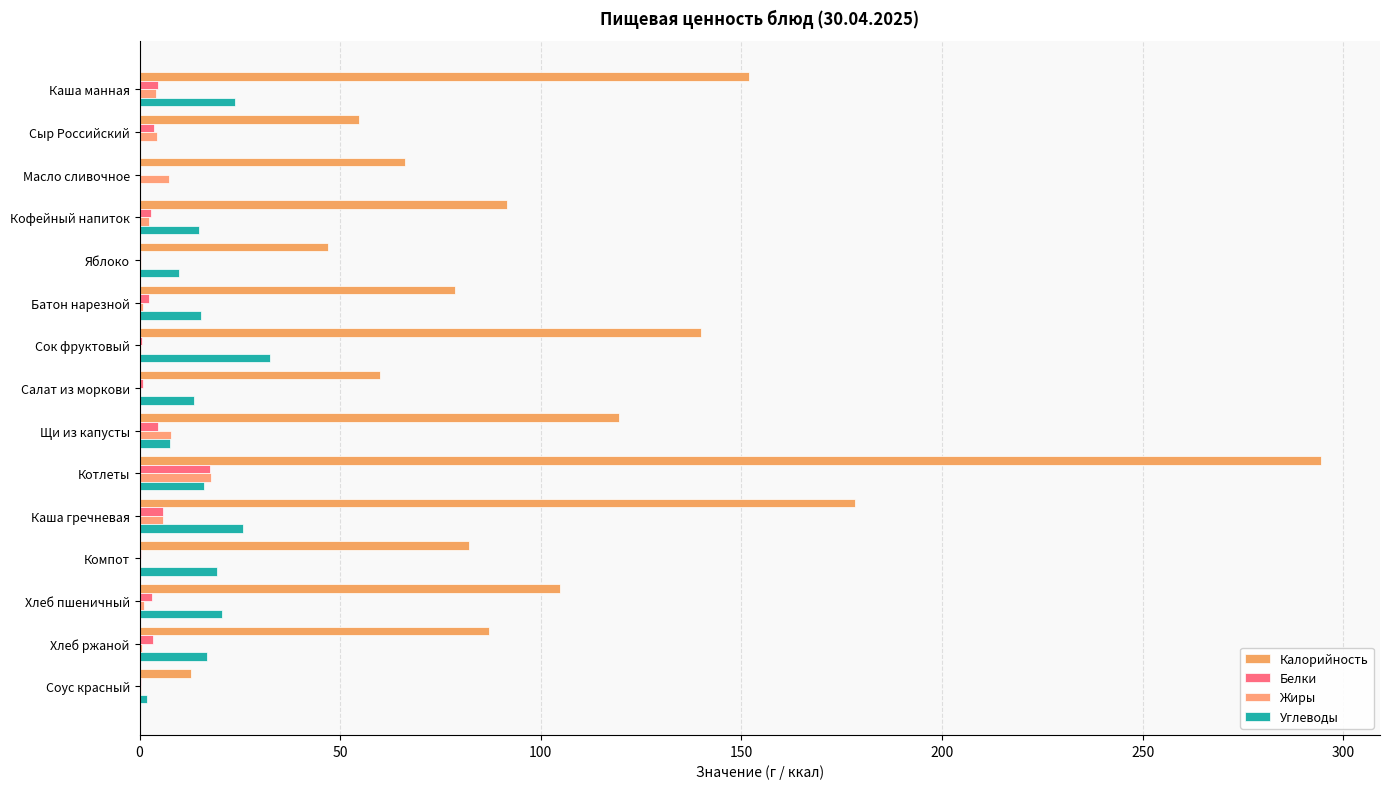

What is the value of the Жиры bar at the 8th from the left?

0.1